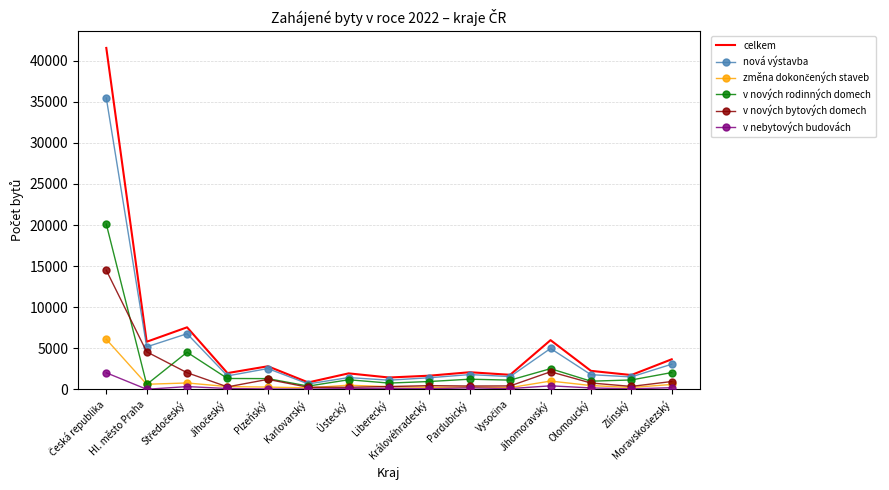

What is the greatest value displayed?

41546